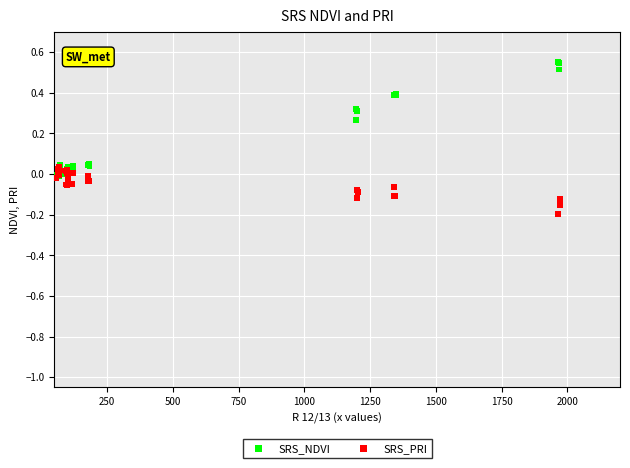

Which series contains the lowest Y value?

SRS_PRI